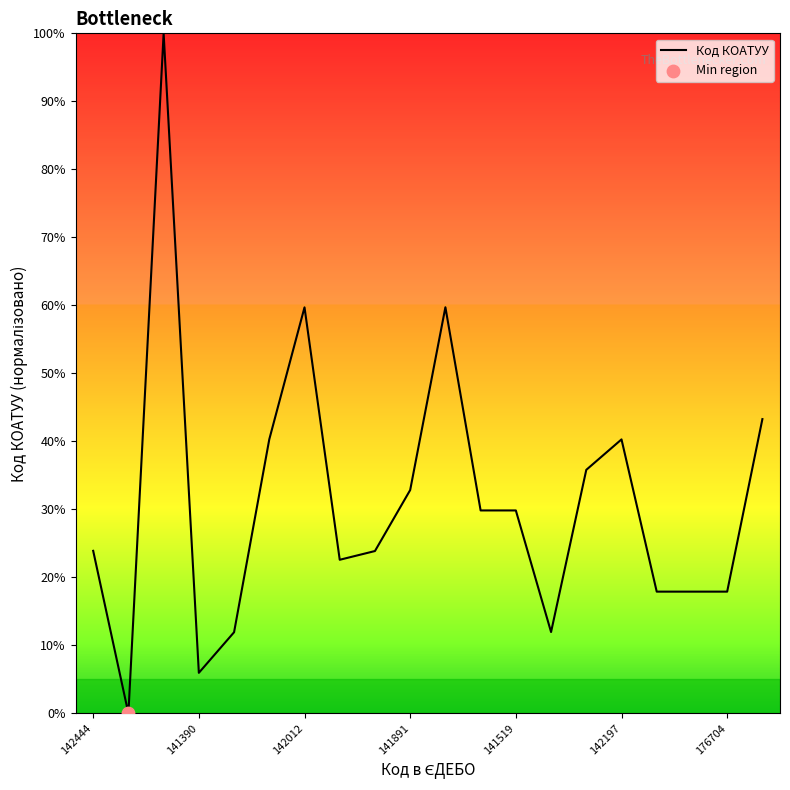

What is the difference between the maximum and minimum values?

100.0